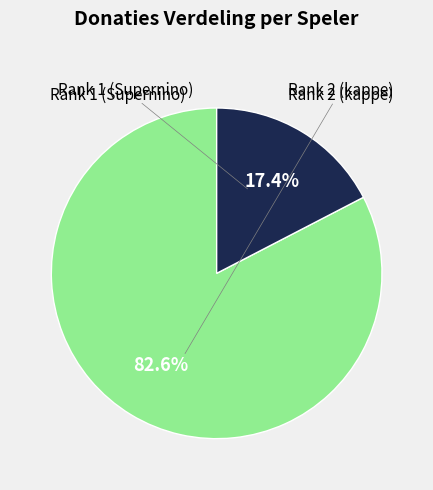

Do Rank 2 (kappe) and Rank 1 (Supernino) together represent more than half of the pie?

Yes